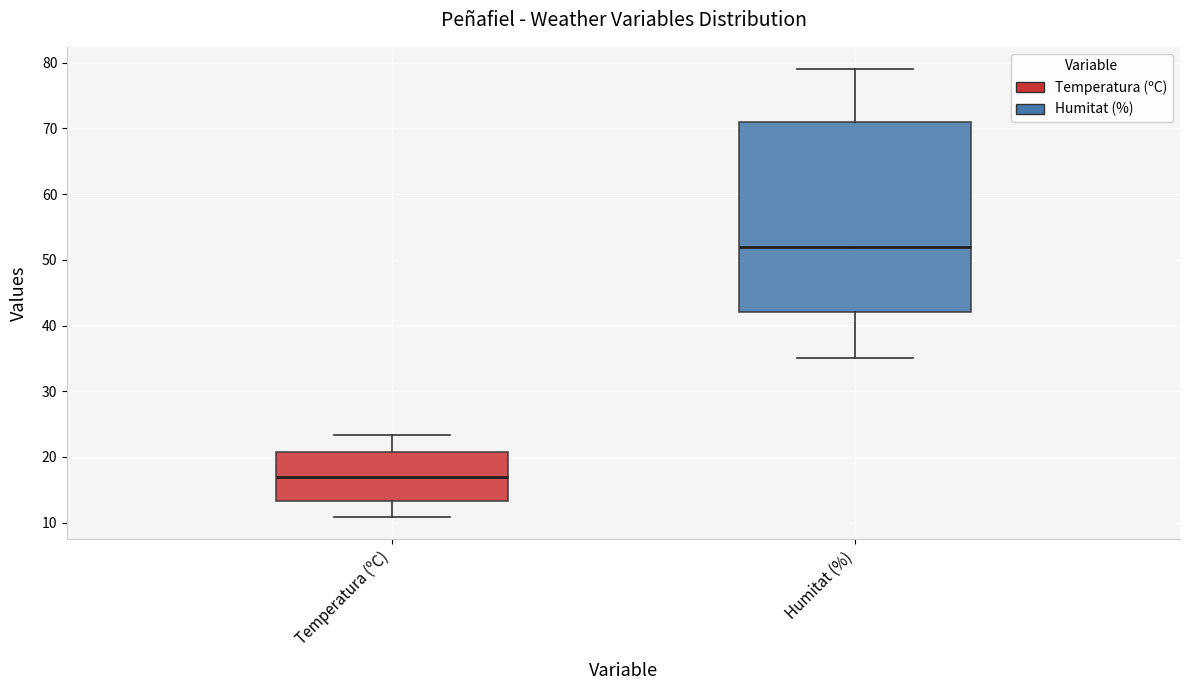

Reading left to right, transcribe this box plot: for each box, give where its median line is, the range the box spans, and where its two whiskers end, as read against the y-axis. The values are not printed on the chart, so give them approximately, as read against the axis.

Temperatura (ºC): median 17, box 13 to 21, whiskers 11 to 23
Humitat (%): median 52, box 42 to 71, whiskers 35 to 79